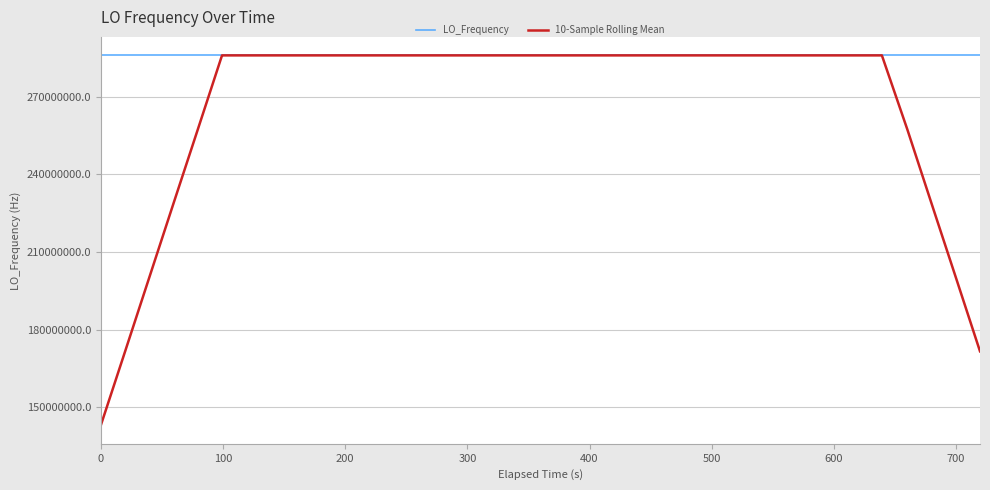

Which series has the largest total across all categories?

LO_Frequency